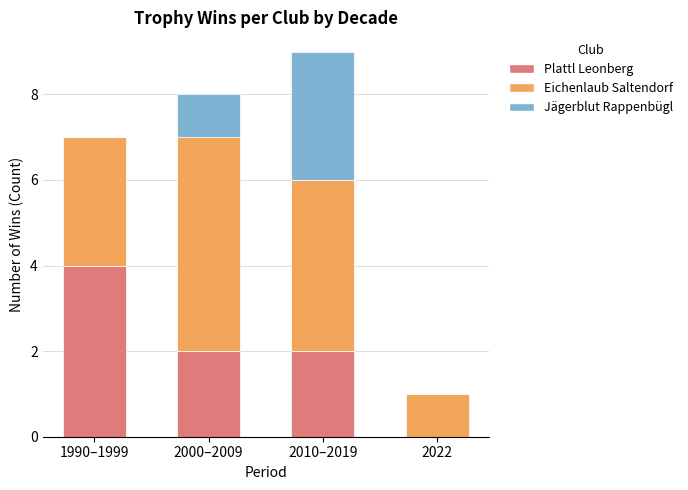

The Plattl Leonberg series shows 3 at 2010–2019. True or false?

False